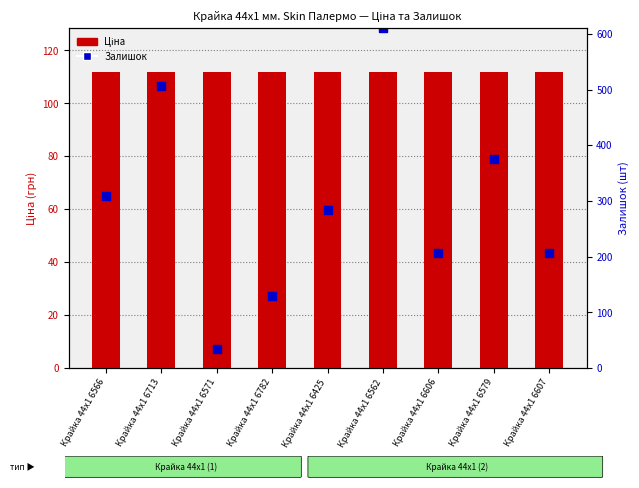

Which series has the largest total across all categories?

Ціна